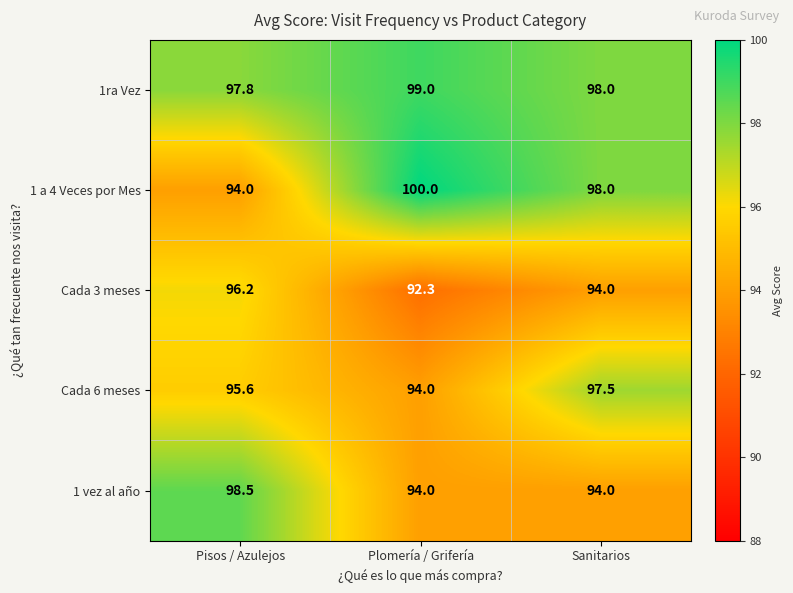

Rank the series by their maximum value, from lowest to highest.

Cada 3 meses, Cada 6 meses, 1 vez al año, 1ra Vez, 1 a 4 Veces por Mes